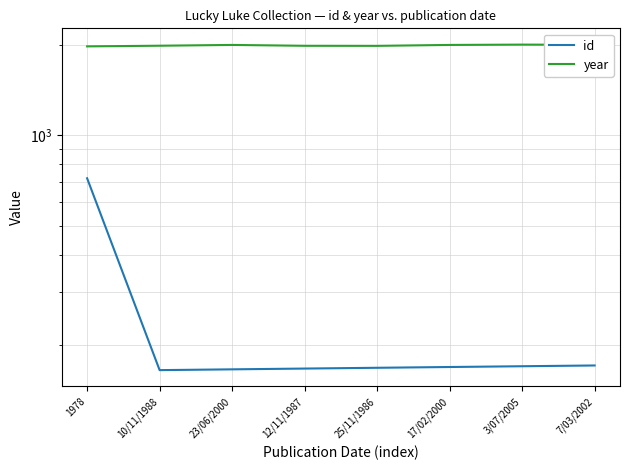

What is the difference between the second highest and minimum values in the year series?

24